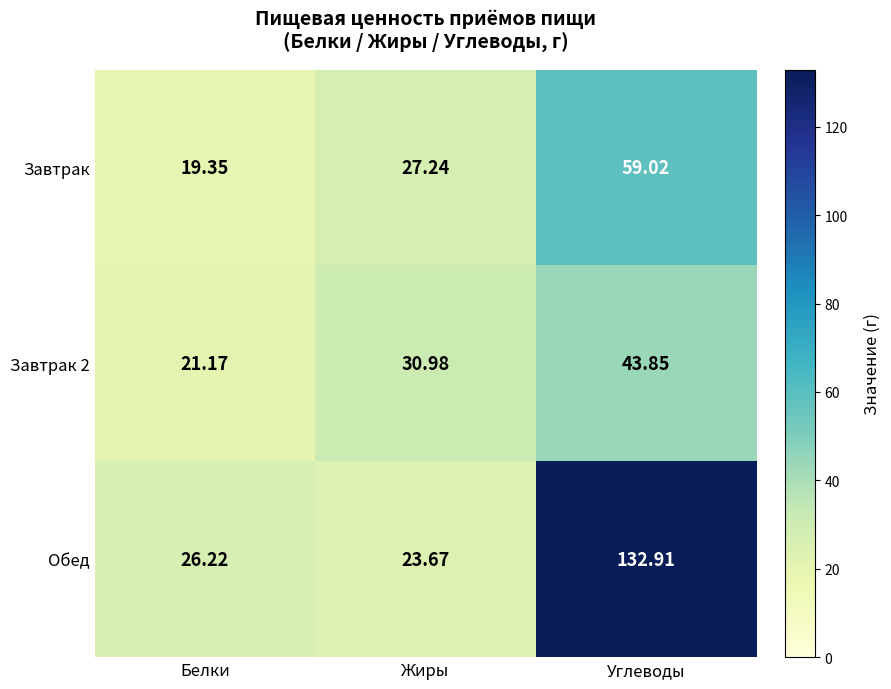

Which series has the largest range (max minus min)?

Обед